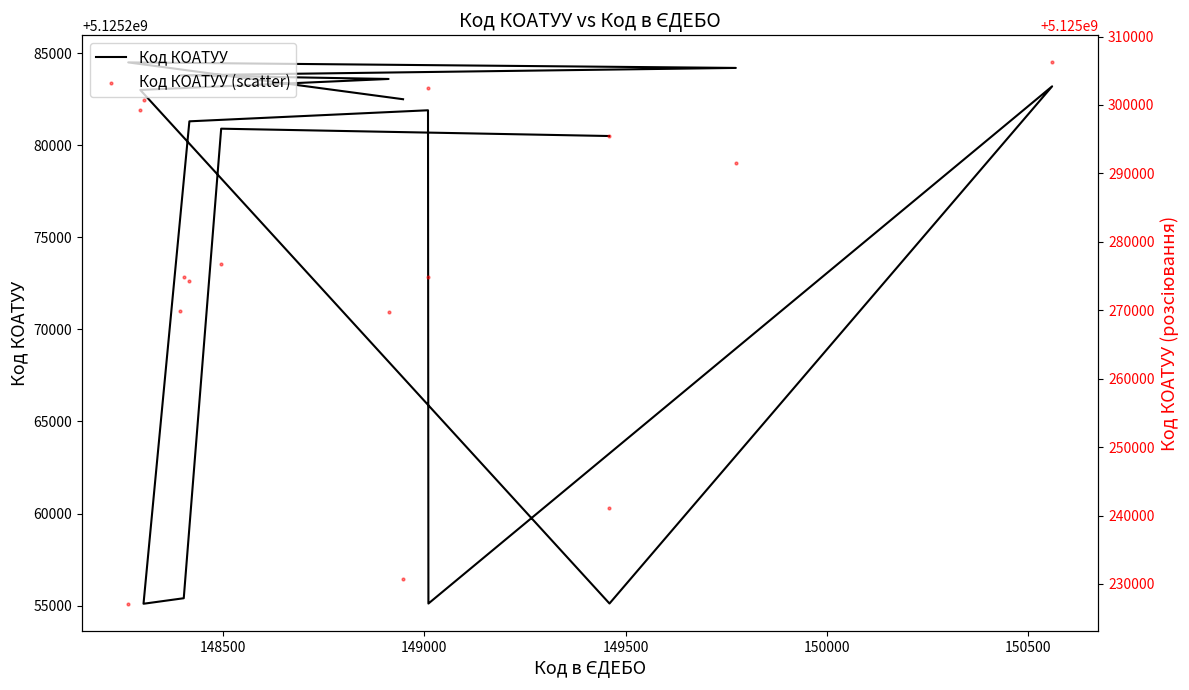

Which series contains the highest Y value?

Код КОАТУУ (scatter)